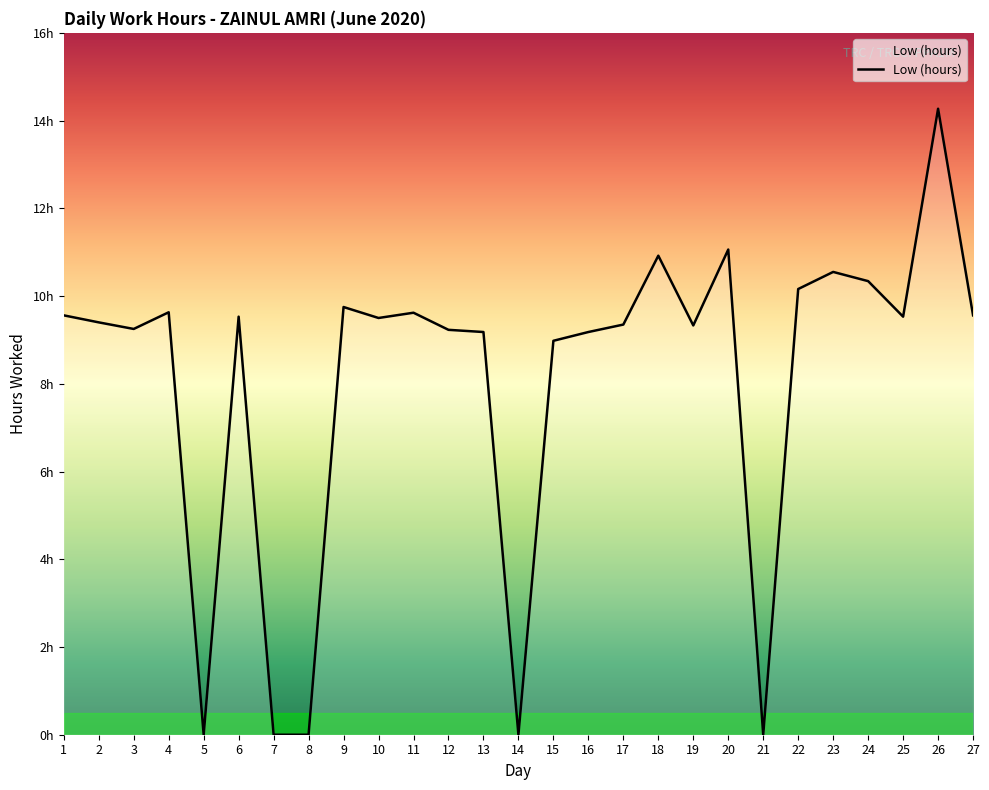

At which category does the data reach its first local valley?

3